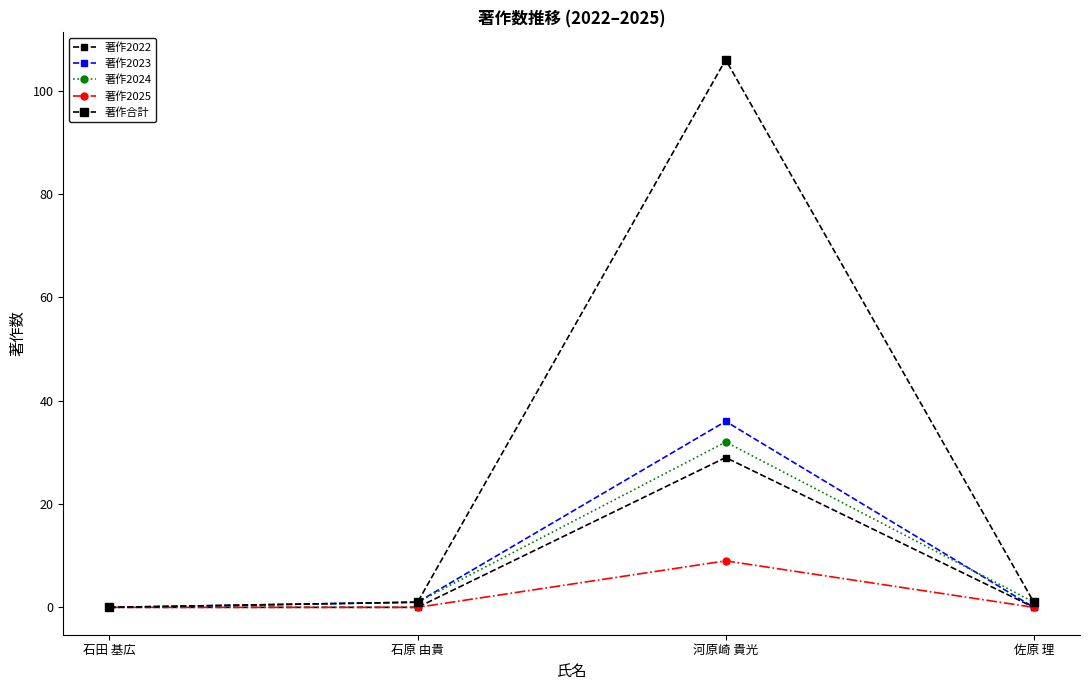

List the labels in order of 著作2025 value, smallest first.

石田 基広, 石原 由貴, 佐原 理, 河原崎 貴光